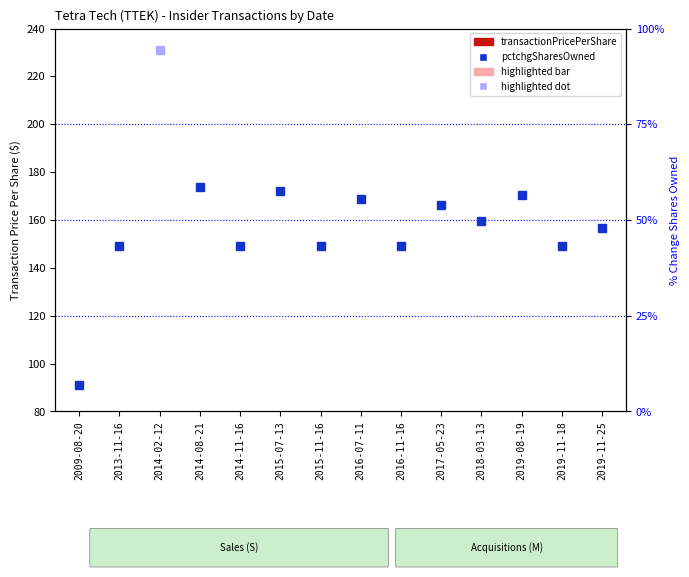

Between 2019-11-25 and 2019-11-18, which is larger?

2019-11-25